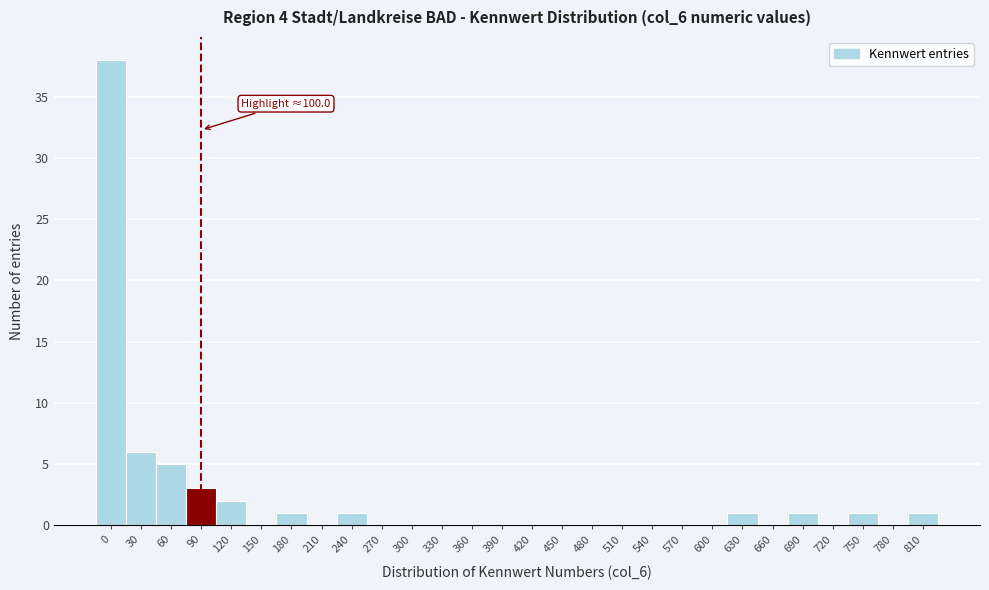

Reading left to right, list all the values displayed in this chart.

0=38	30=6	60=5	90=3	120=2	150=0	180=1	210=0	240=1	270=0	300=0	330=0	360=0	390=0	420=0	450=0	480=0	510=0	540=0	570=0	600=0	630=1	660=0	690=1	720=0	750=1	780=0	810=1